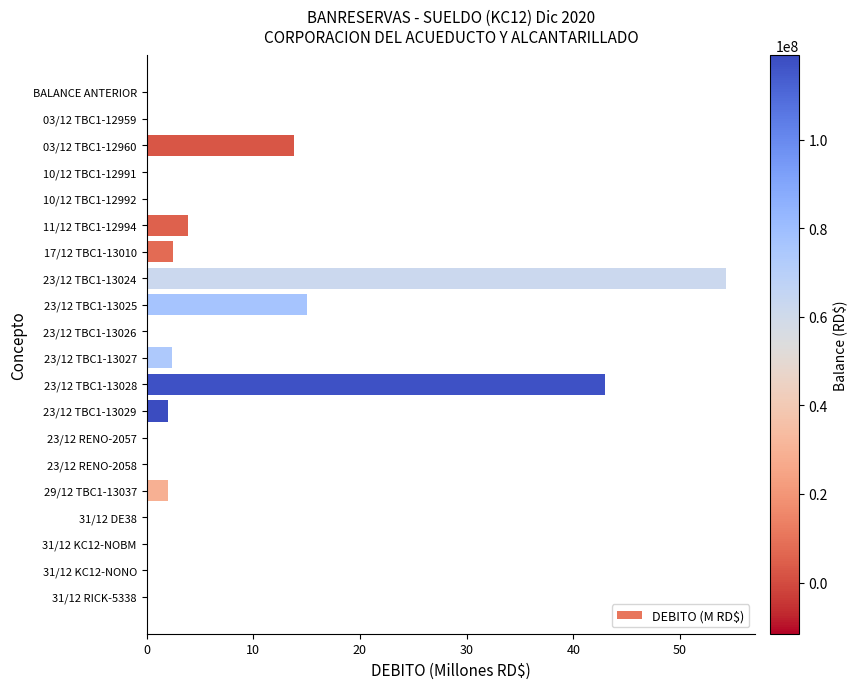

Between 29/12 TBC1-13037 and 10/12 TBC1-12992, which is larger?

29/12 TBC1-13037